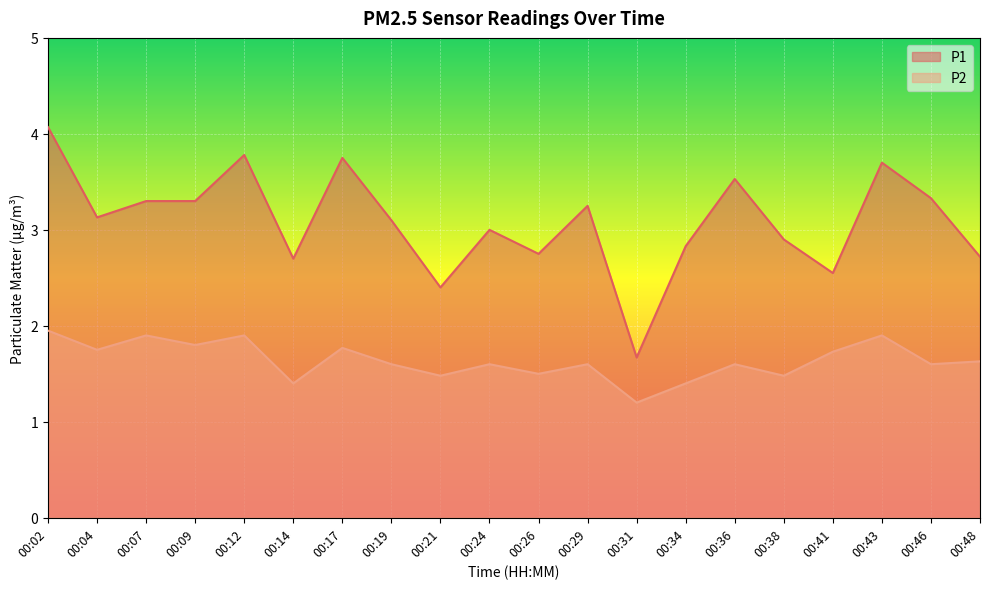

List the series in order of their peak value, highest first.

P1, P2